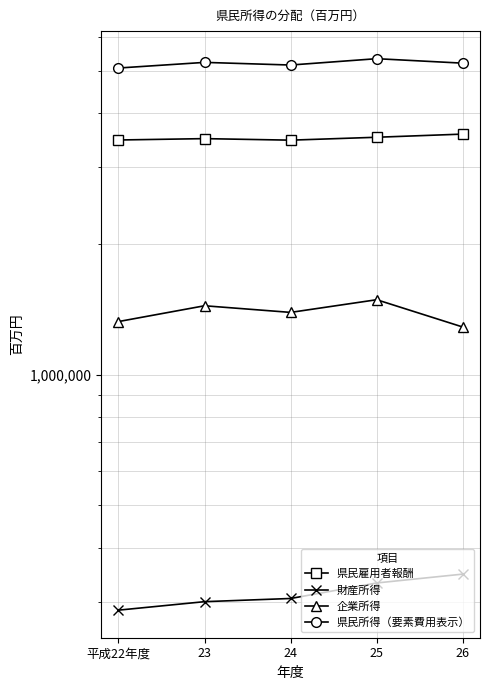

What is the label of the 4th point from the left?

25